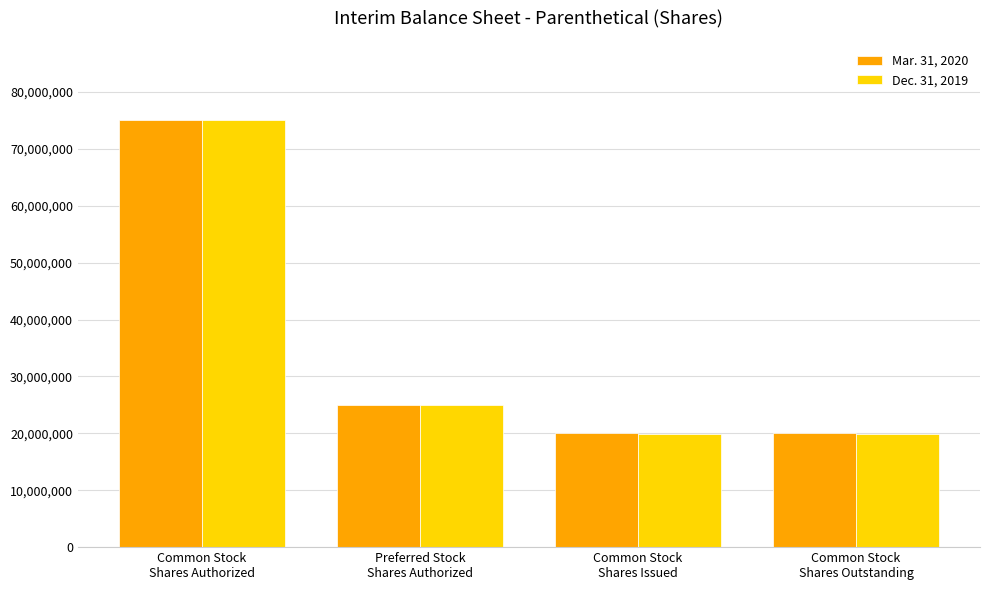

What is the label of the 4th bar from the right?

Common Stock
Shares Authorized